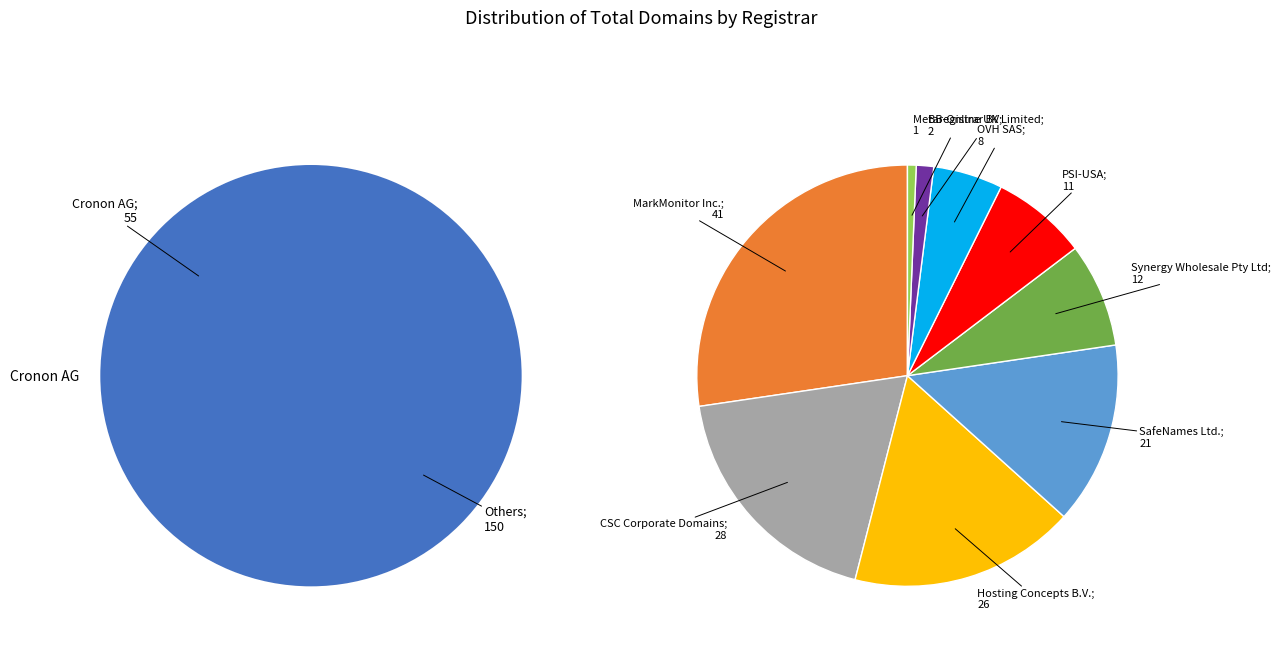

Combined, what portion of the pie is MarkMonitor Inc. and CSC Corporate Domains, Inc.?

33.7%